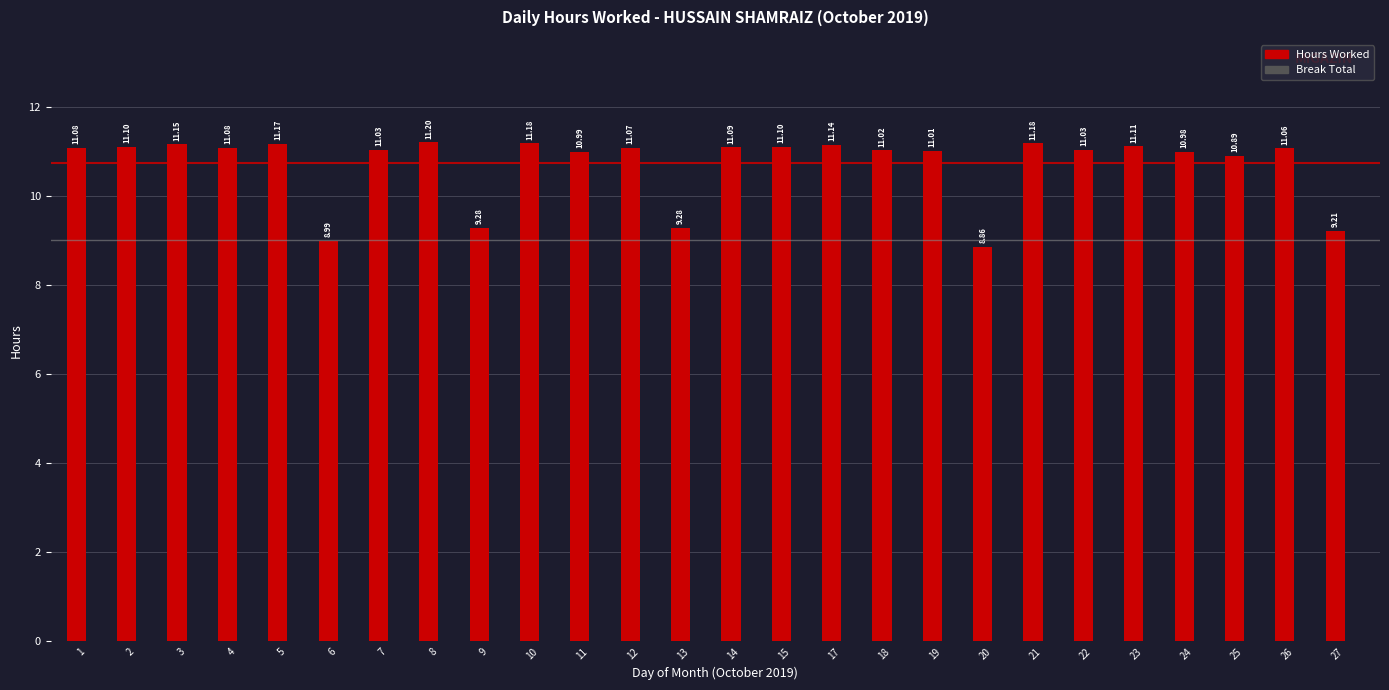

What is the ratio of the value at 12 to the value at 17?

1.0